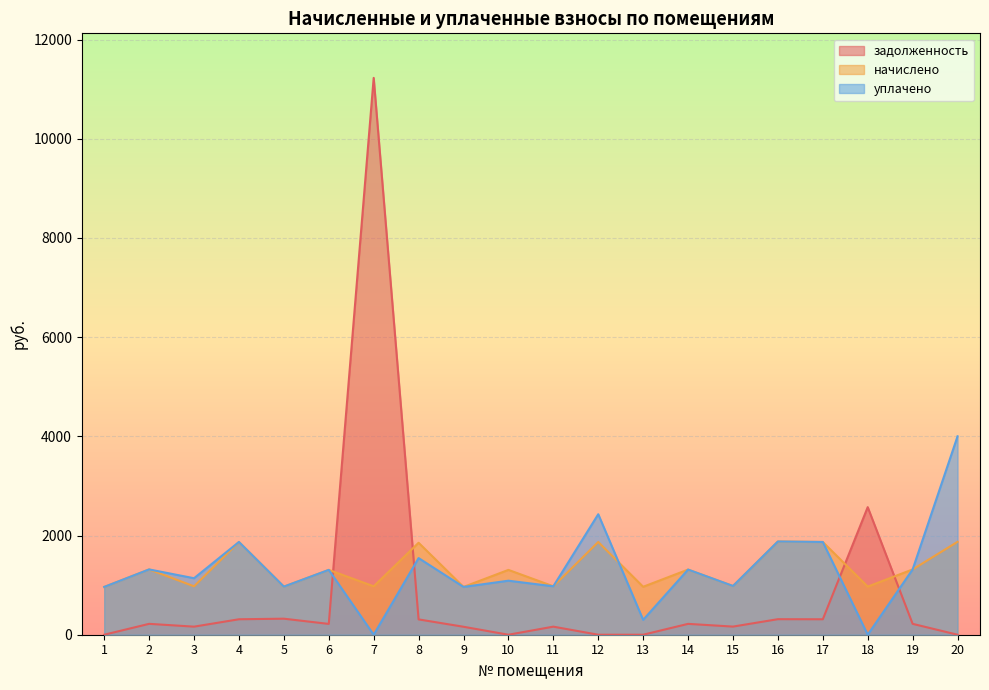

The value of уплачено at 4 is 1869.8. True or false?

True